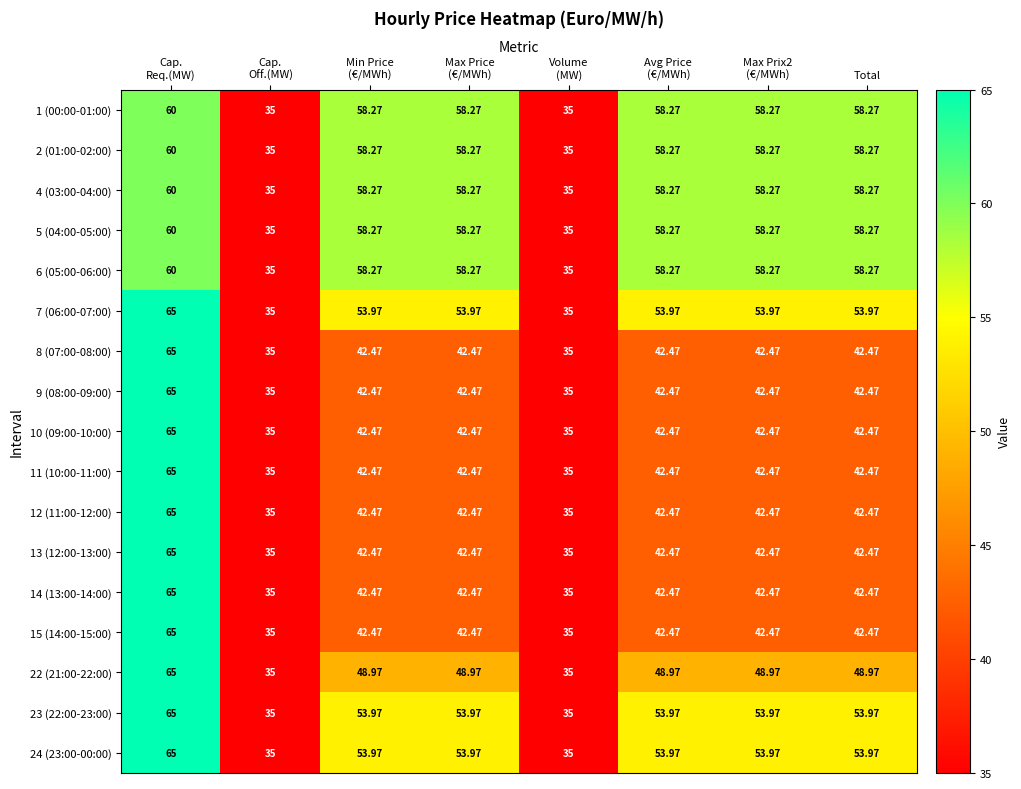

Is the value of 13 (12:00-13:00) at Total greater than the value of 24 (23:00-00:00) at Total?

No